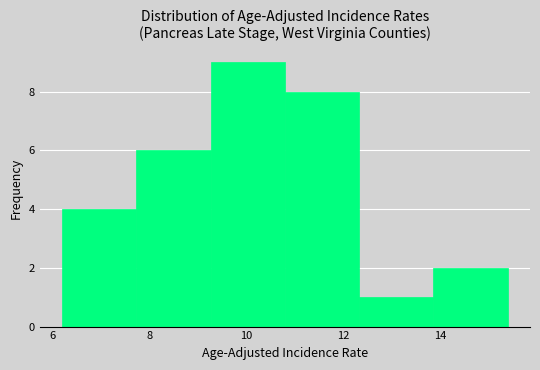

Reading left to right, list every bar in this chart as the range it spans on the x-axis followed by its height. Neither the bar edges nor the heights are printed on the chart, so give them approximately, as read against the axes.

6.2 to 7.8: 4
7.8 to 9.2: 6
9.2 to 10.8: 9
10.8 to 12.4: 8
12.4 to 13.8: 1
13.8 to 15.4: 2